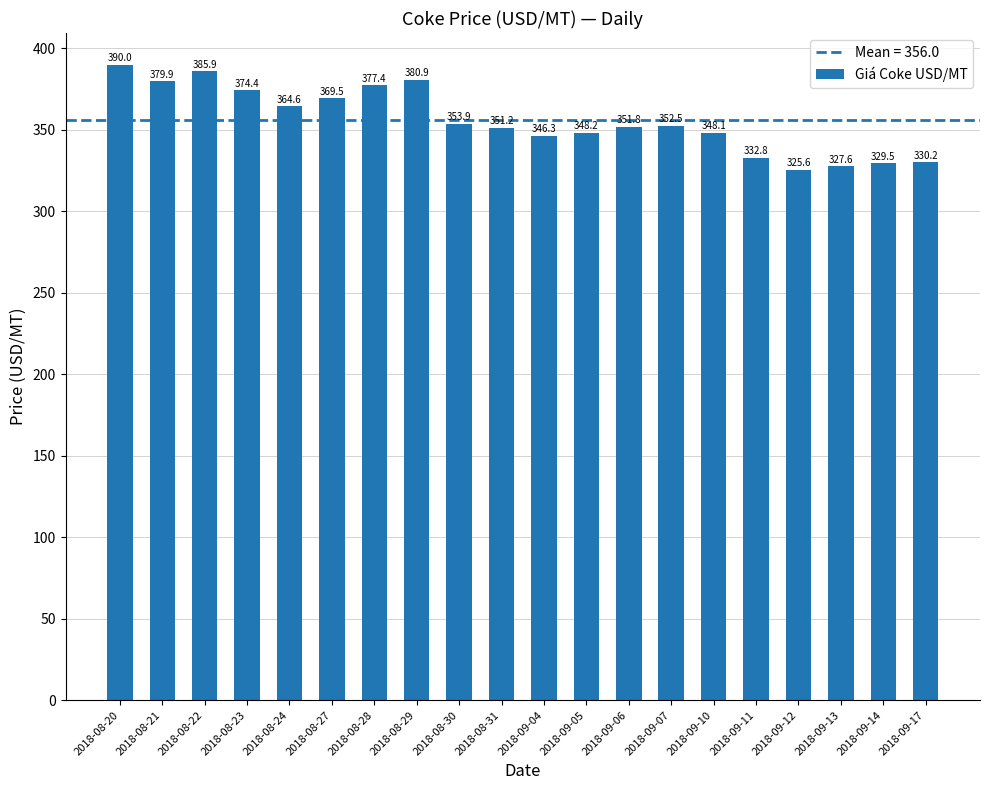

What is the change in value from 2018-08-22 to 2018-09-05?

-37.7